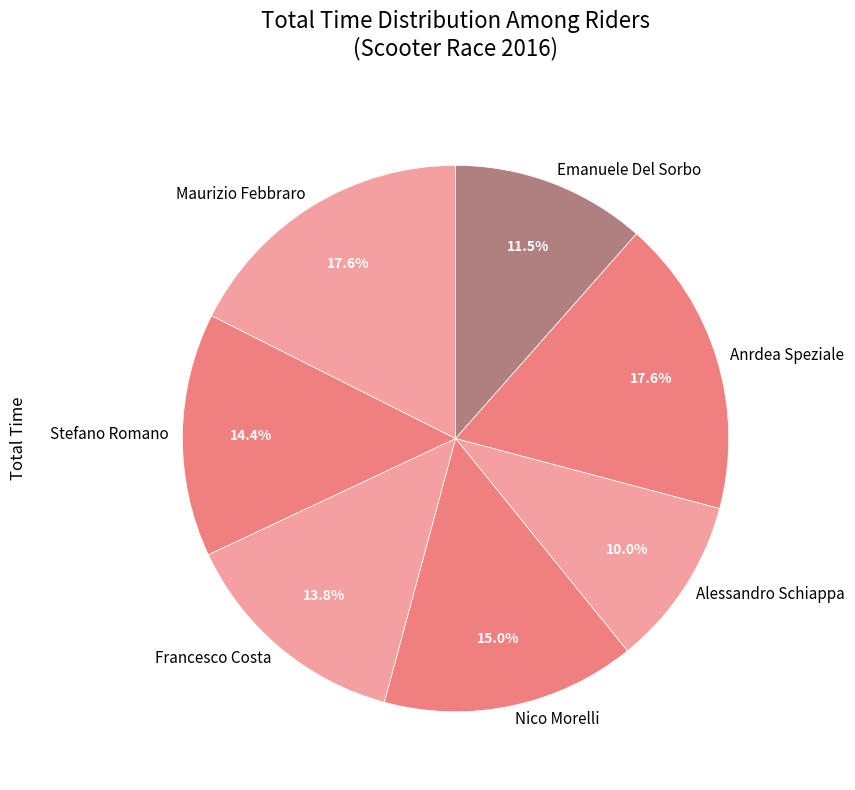

How many segments does this pie chart have?

7